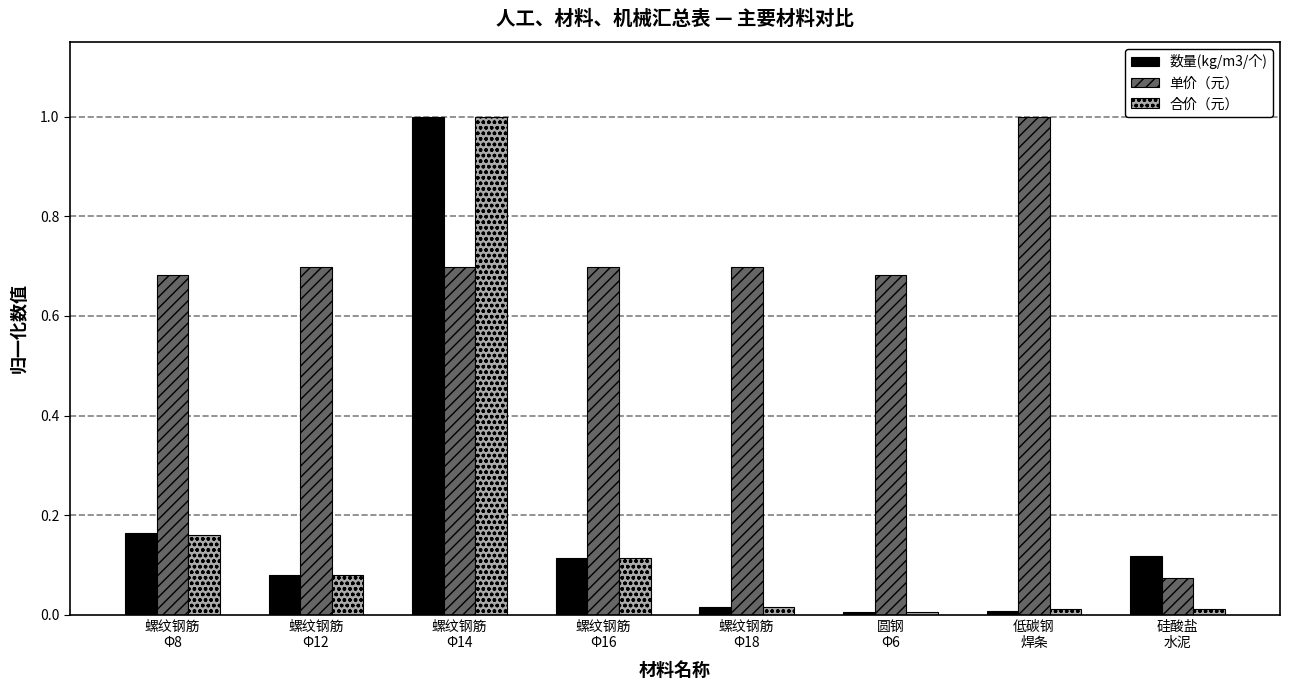

What is the label of the 6th bar from the left?

圆钢
Φ6